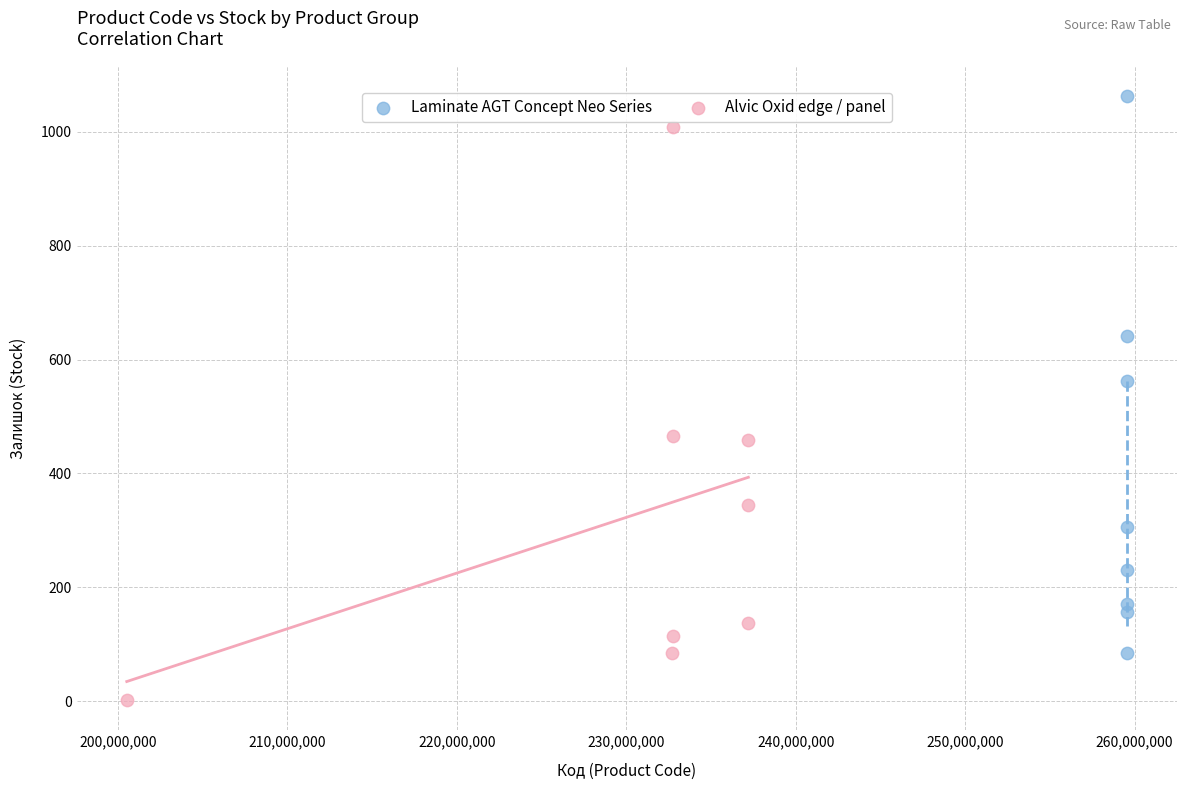

Which series reaches the minimum Y coordinate?

Alvic Oxid edge / panel